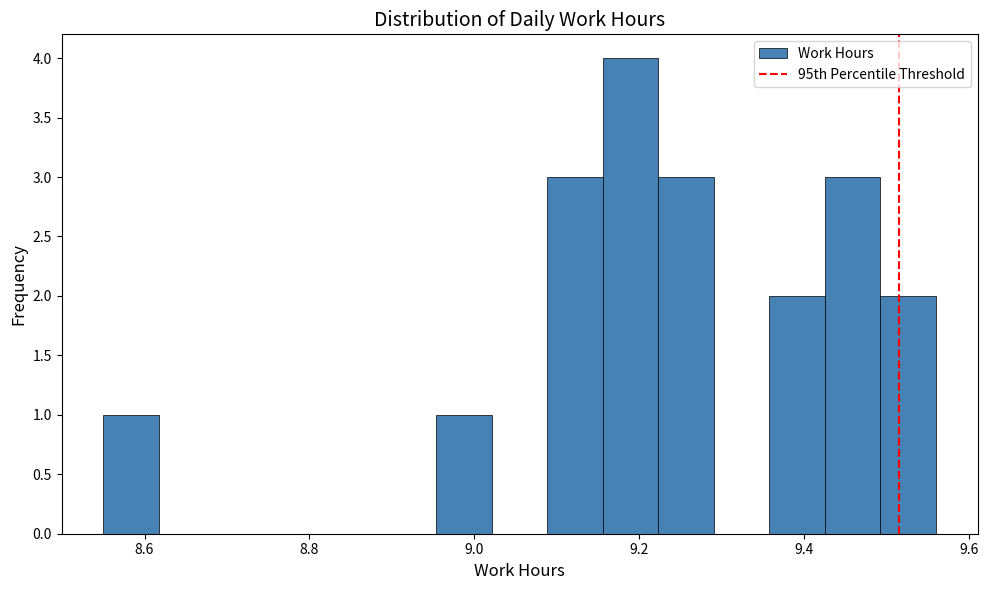

Around what value on the x-axis is the tallest bar? Give the approximate position of its centre, as read against the axis.

9.18